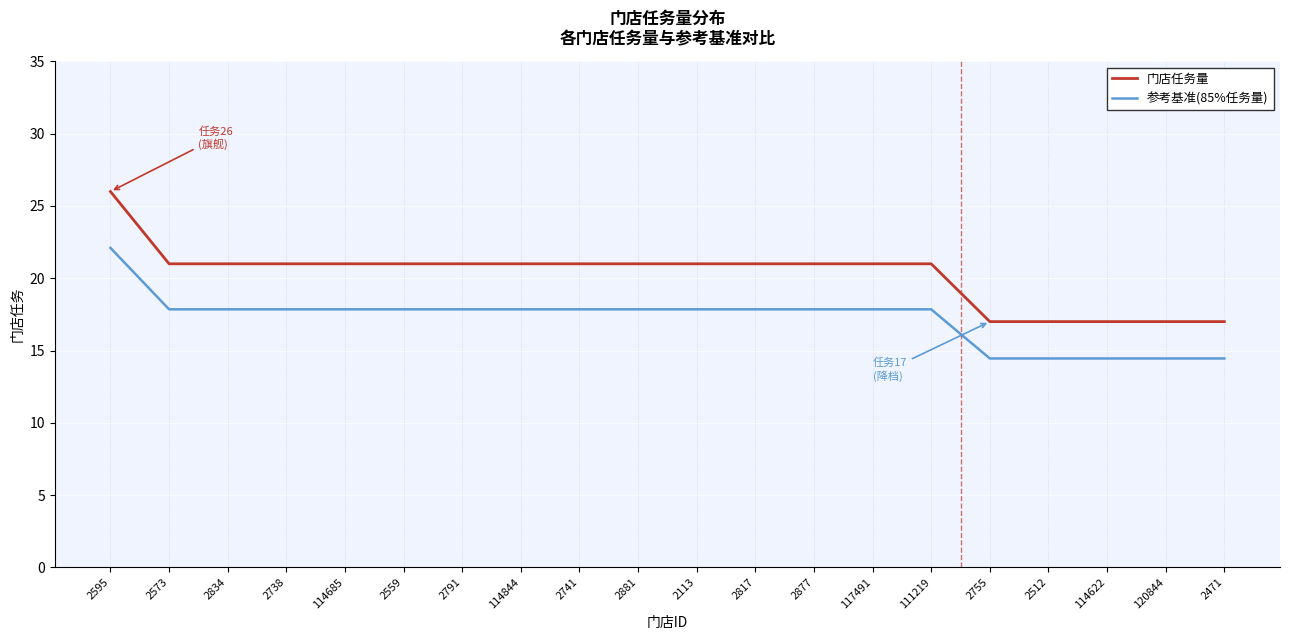

List the series in order of their peak value, highest first.

门店任务量, 参考基准(85%任务量)